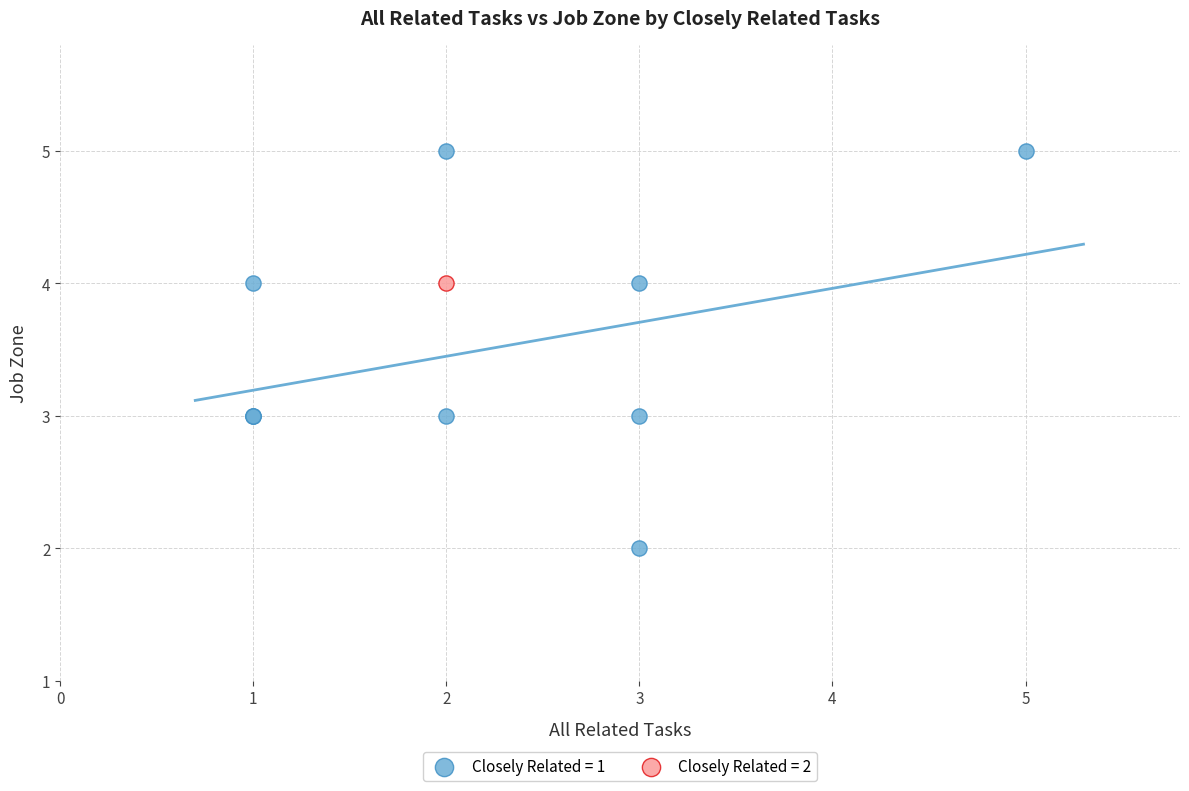

Which series contains the highest Y value?

Closely Related = 1